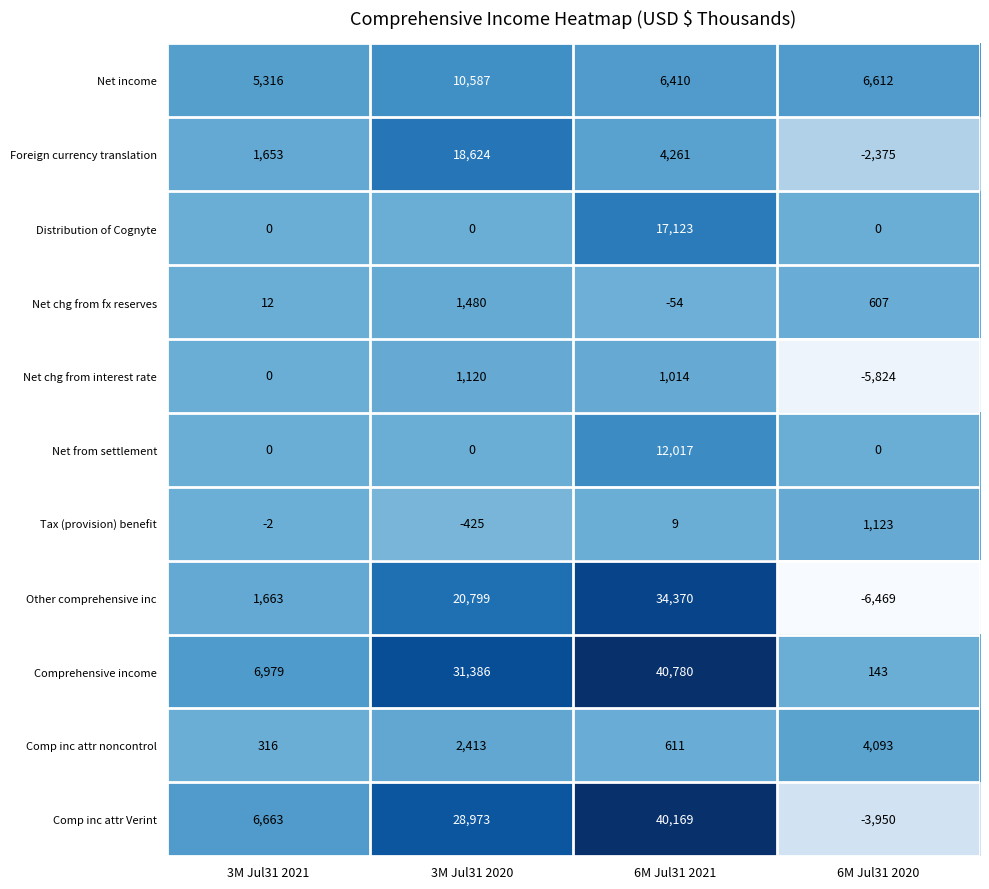

How many series are shown in this chart?

11